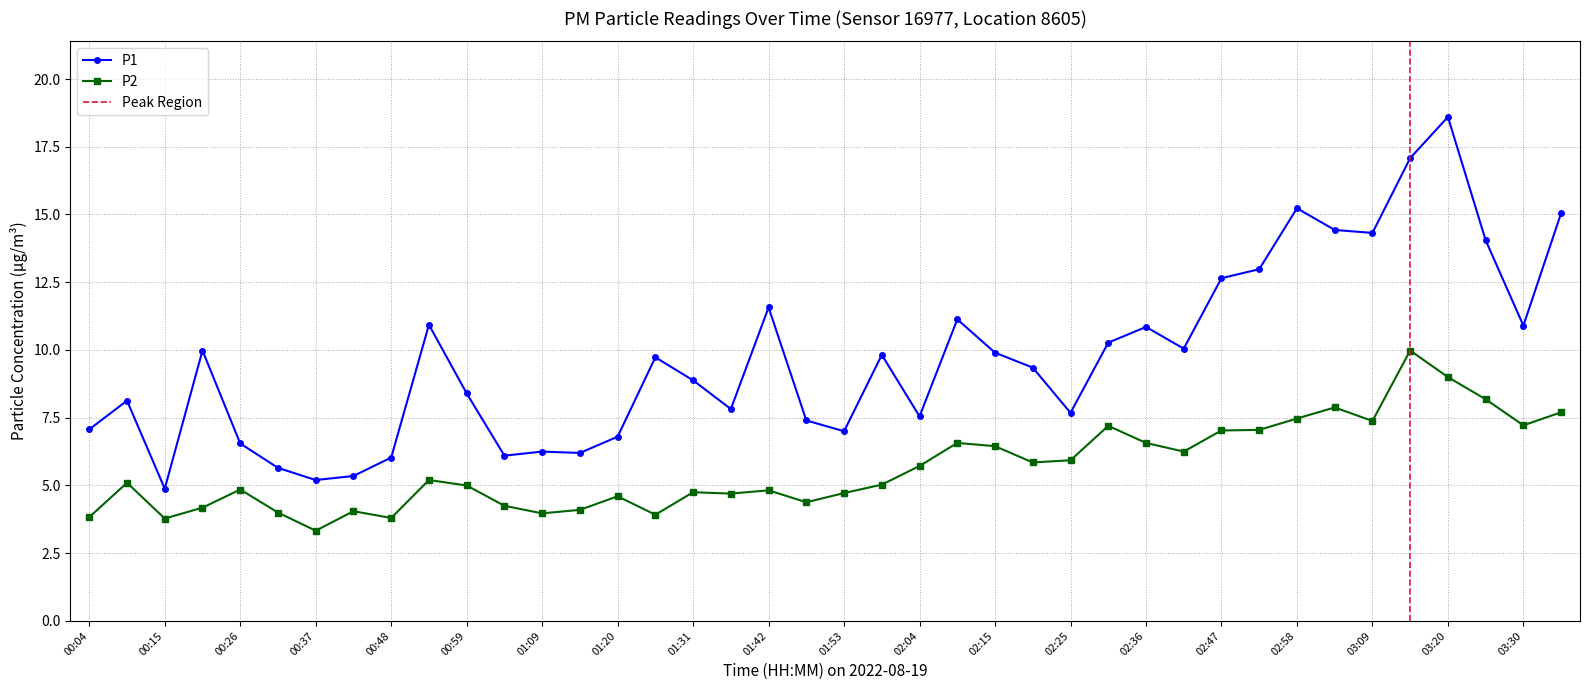

Rank the series at 02:09 from lowest to highest value.

P2, P1